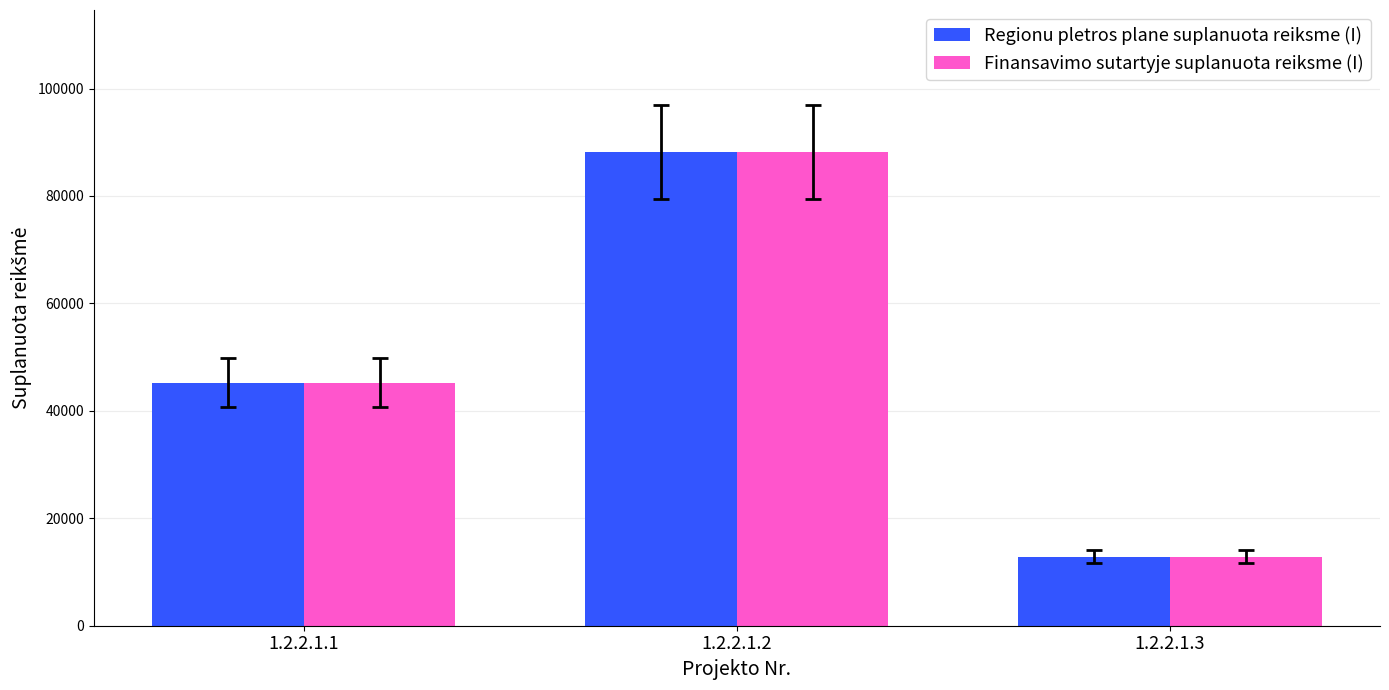

How many bars are there in total?

6